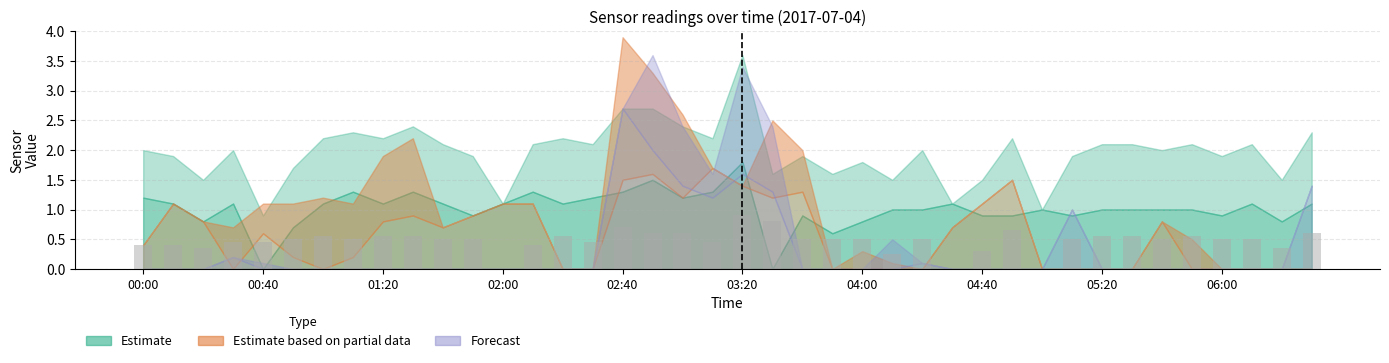

What is the greatest value displayed?

0.9